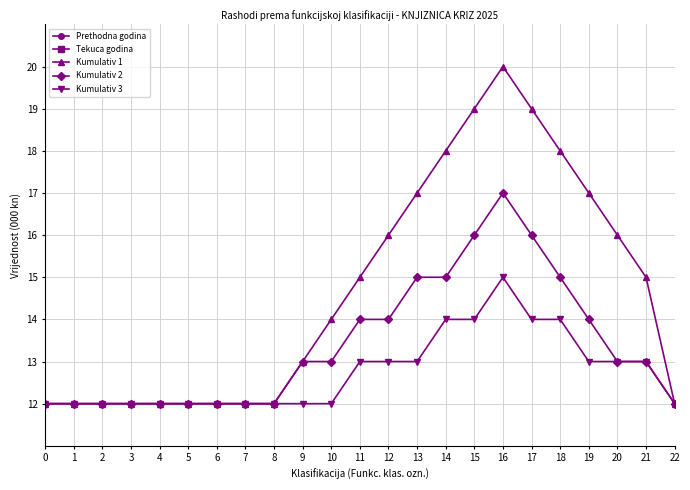

How many interior local peaks does the Kumulativ 2 series have?

1